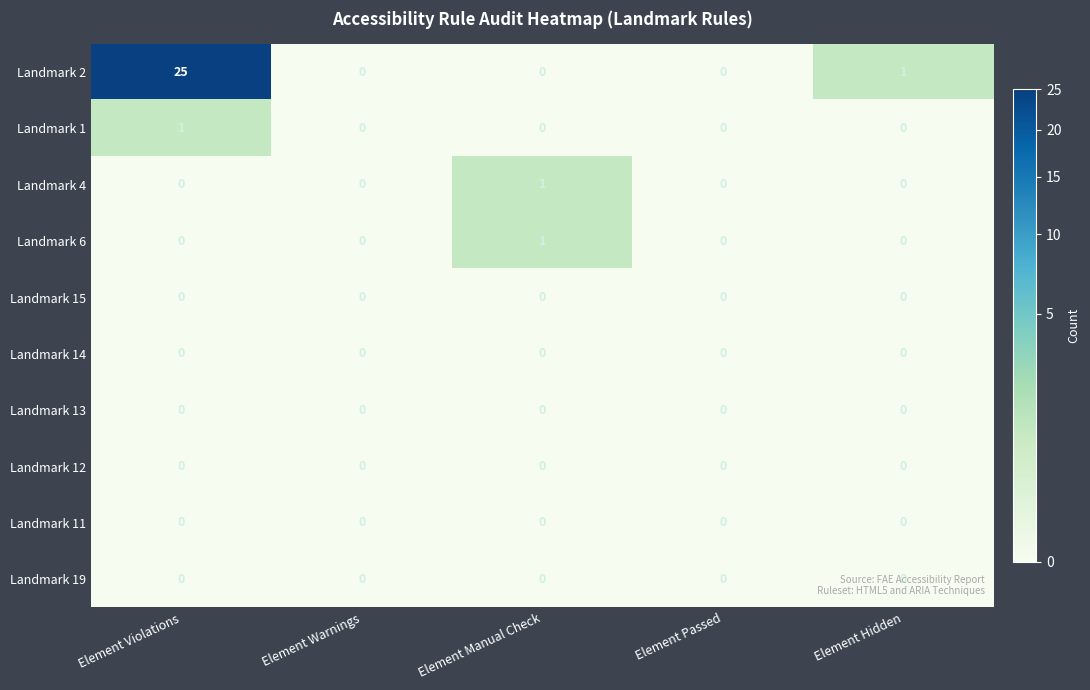

How many data points does each series have?

5